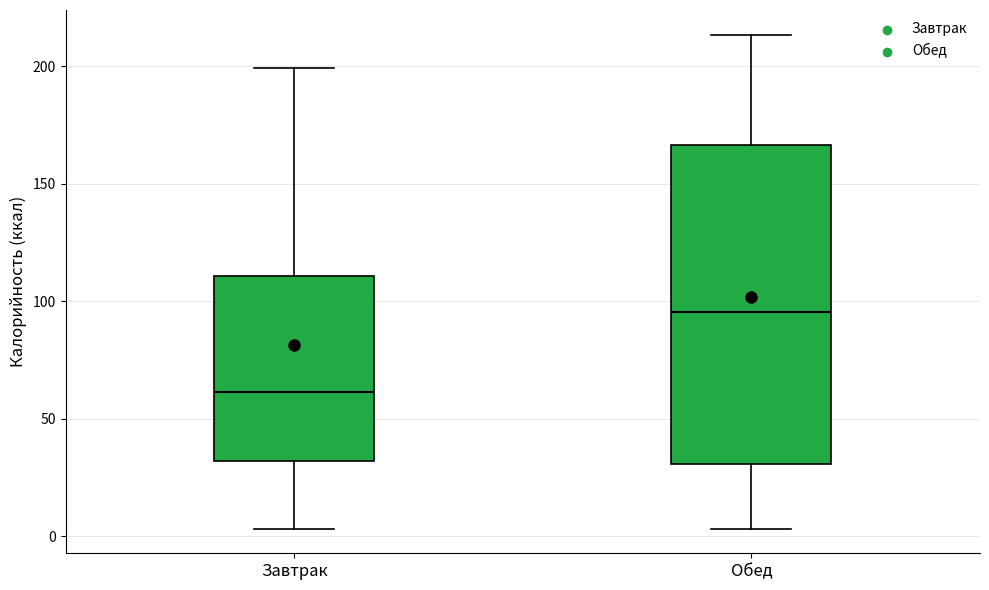

Where does the lower whisker of the box for Обед end on the y-axis? The values are not printed on the chart, so give them approximately, as read against the axis.

5